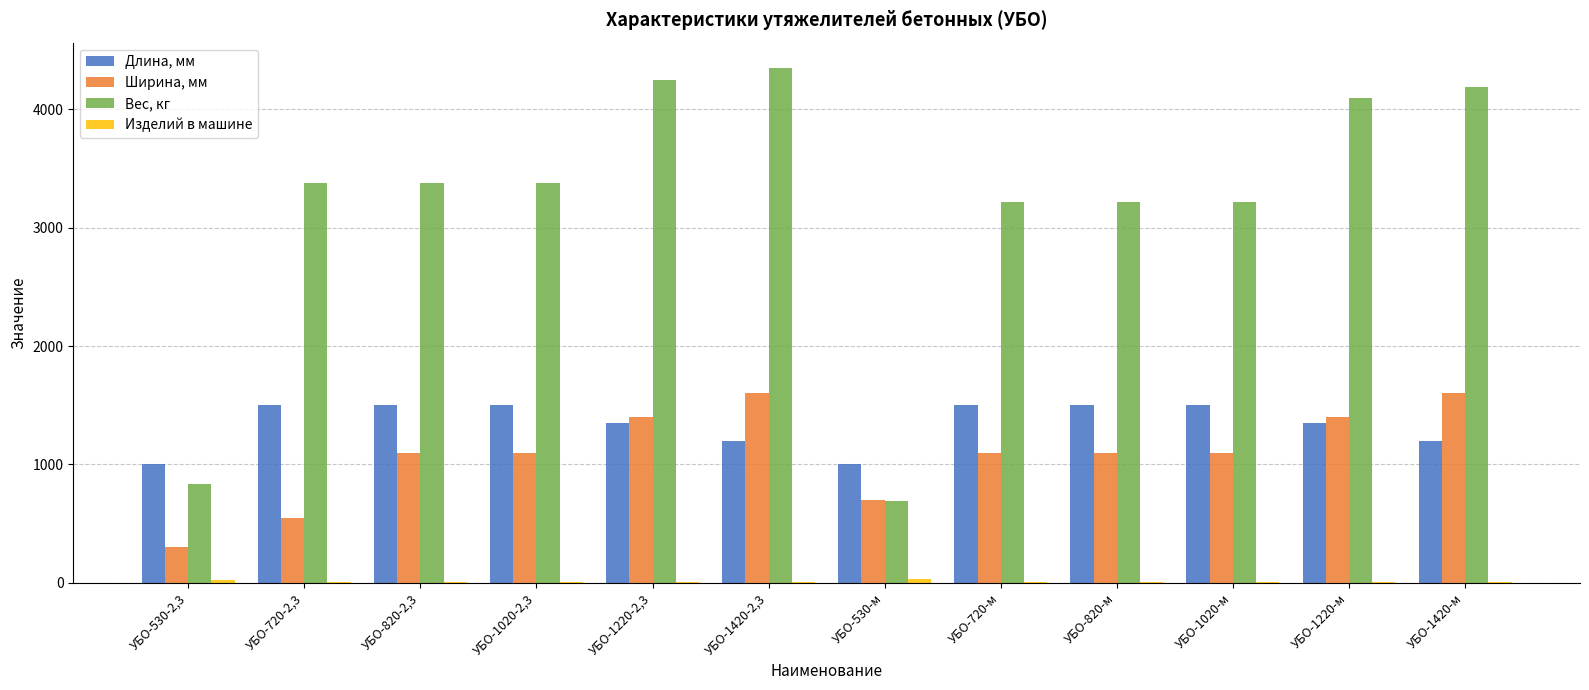

How many distinct data groups are displayed?

4